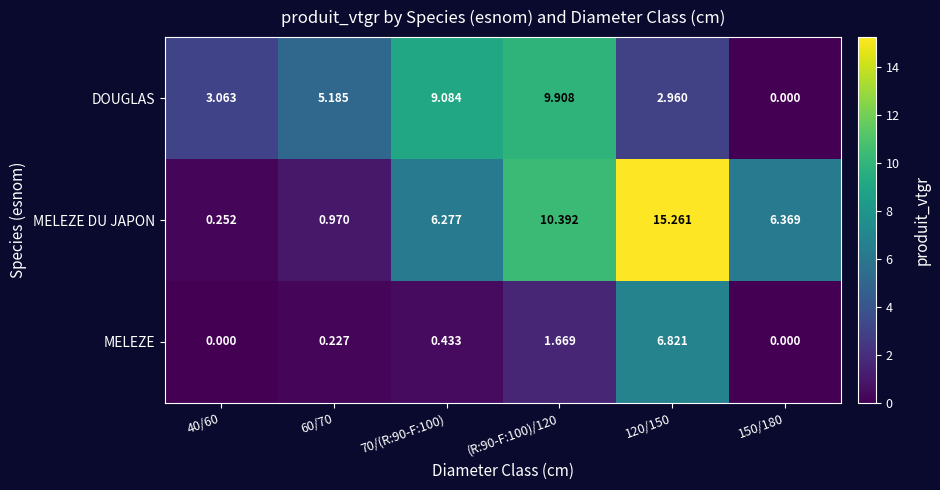

List the series in order of their overall mean, lowest first.

MELEZE, DOUGLAS, MELEZE DU JAPON